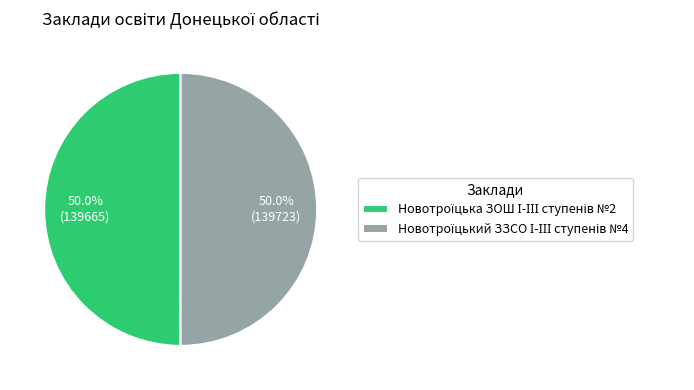

To the nearest percent, what is the average slice percentage?

50%